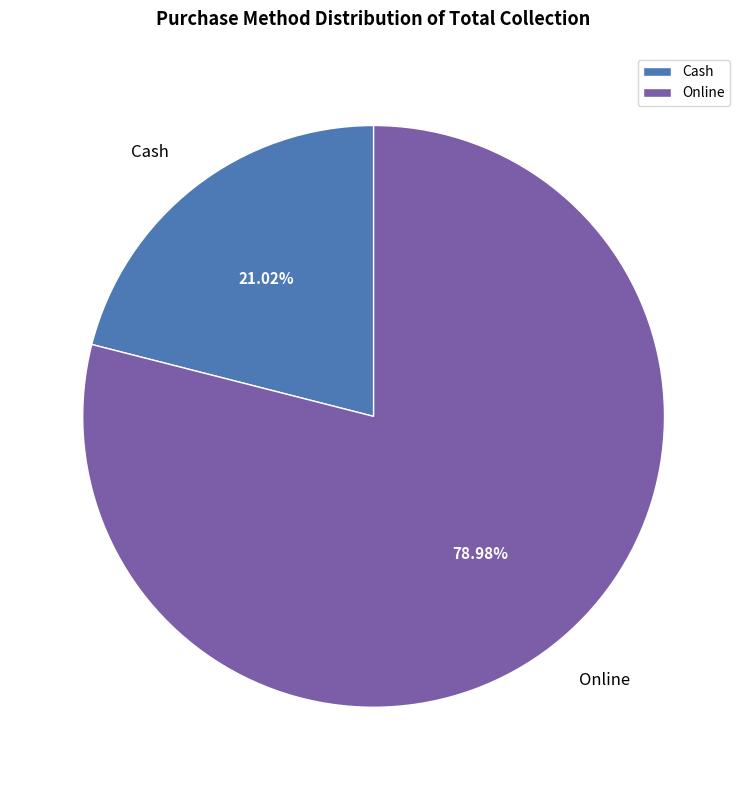

True or false: Cash accounts for 8% of the total.

False